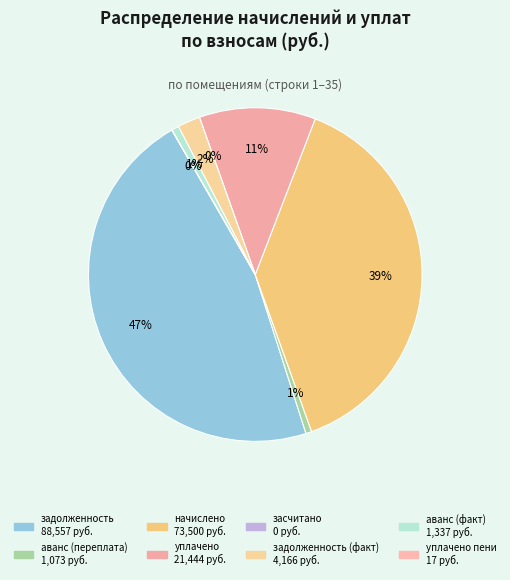

Is there any slice that represents more than half of the pie?

No